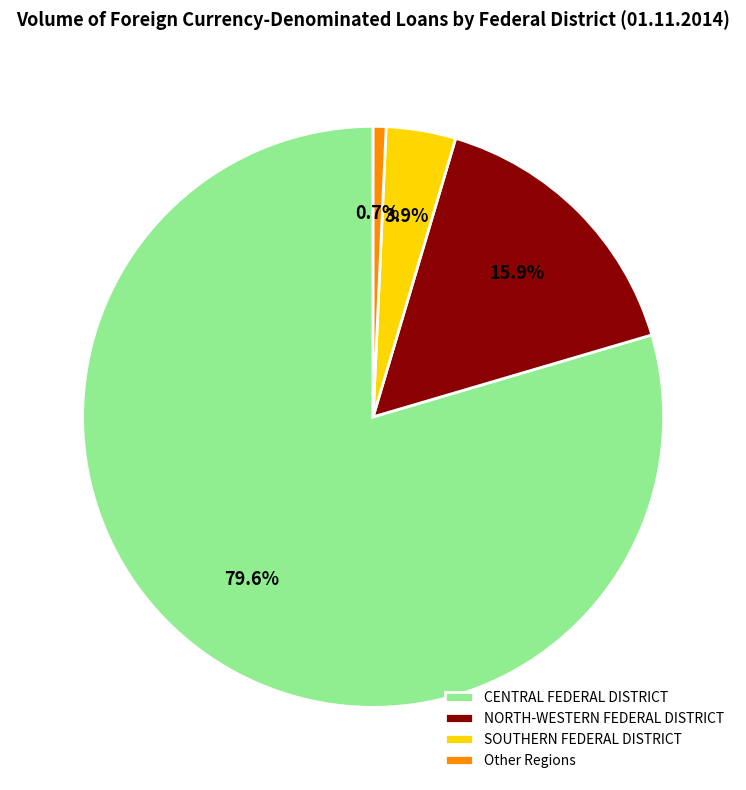

To the nearest percent, what is the difference between the NORTH-WESTERN FEDERAL DISTRICT and SOUTHERN FEDERAL DISTRICT slice percentages?

12%